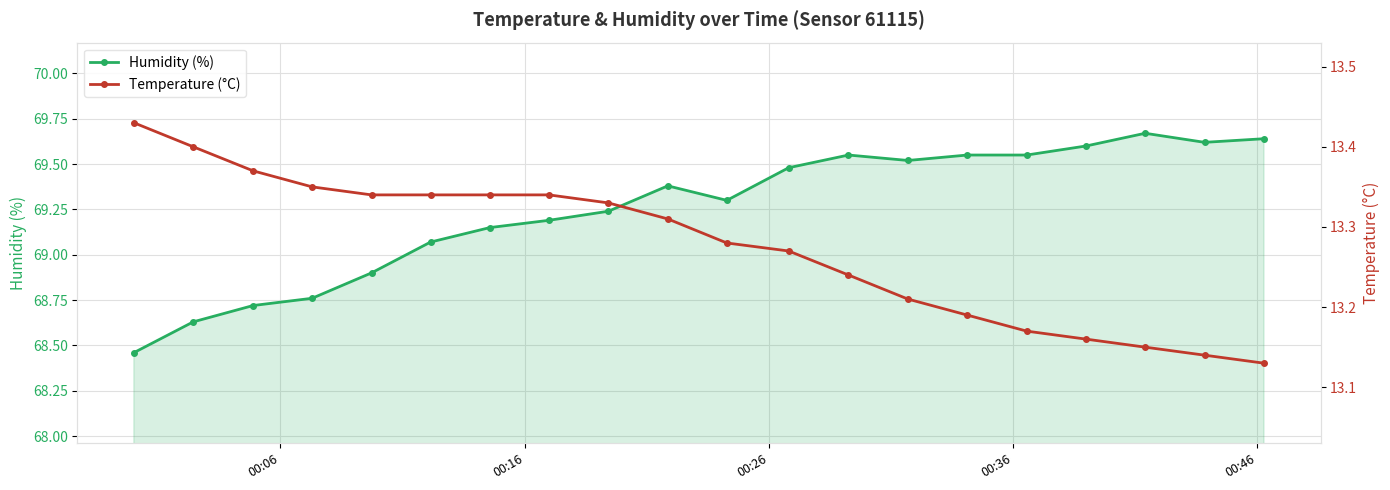

What is the value of the Humidity (%) point at the 11th from the left?

69.3